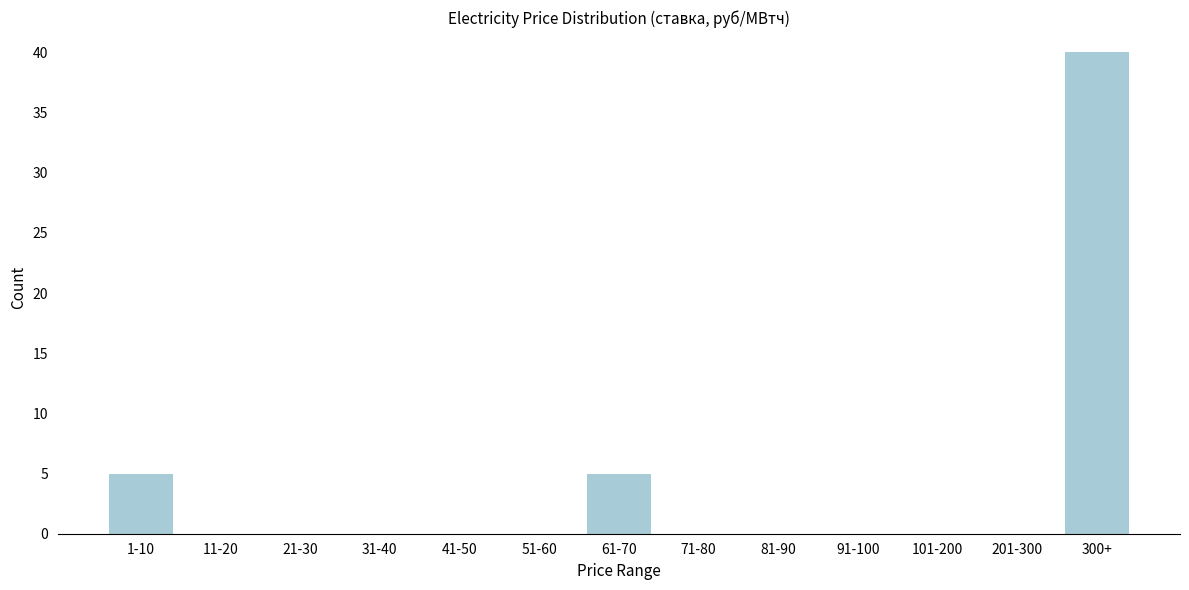

Reading left to right, transcribe all the data shown in this chart.

1-10=5	11-20=0	21-30=0	31-40=0	41-50=0	51-60=0	61-70=5	71-80=0	81-90=0	91-100=0	101-200=0	201-300=0	300+=40